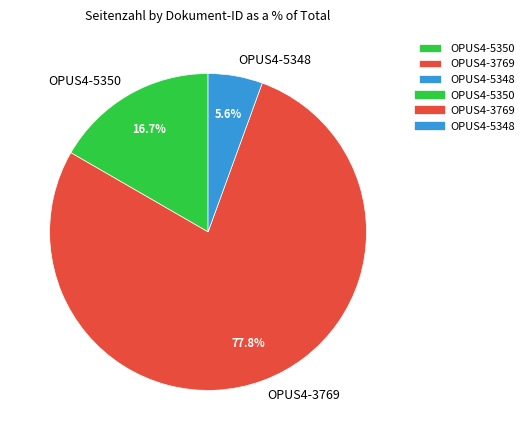

Approximately how many times larger is the value at OPUS4-3769 compared to OPUS4-5350?

4.7